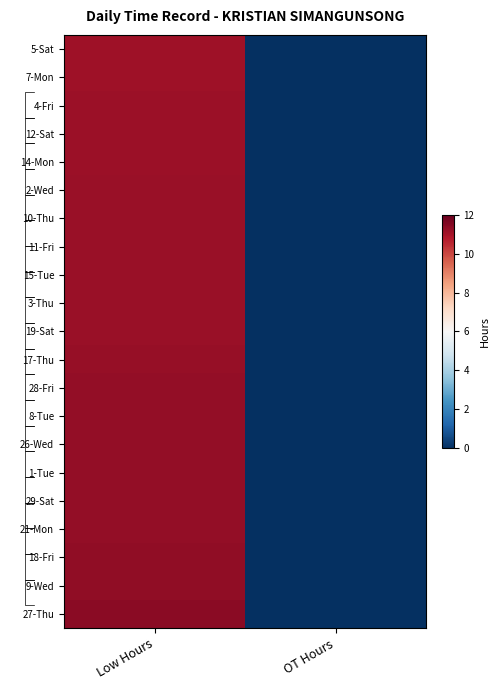

List the labels in order of 10-Thu value, largest first.

Low Hours, OT Hours